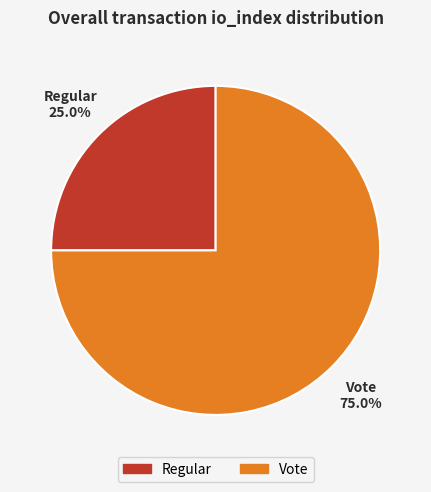

What is the largest slice in the pie chart?

Vote